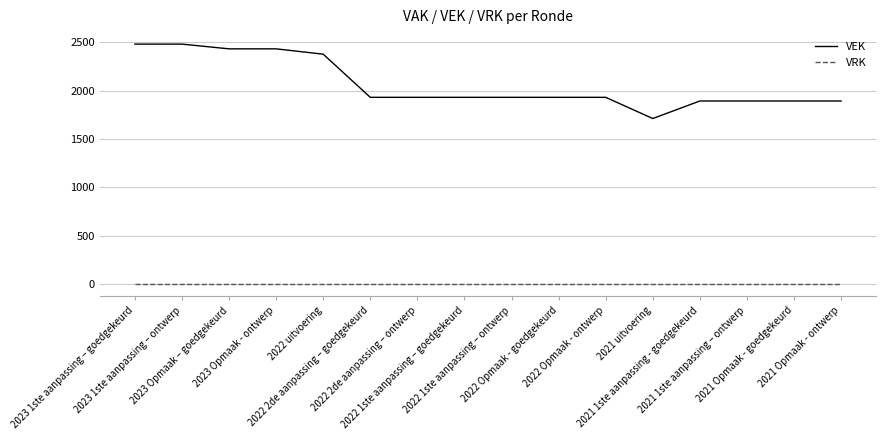

Which series has the largest total across all categories?

VEK